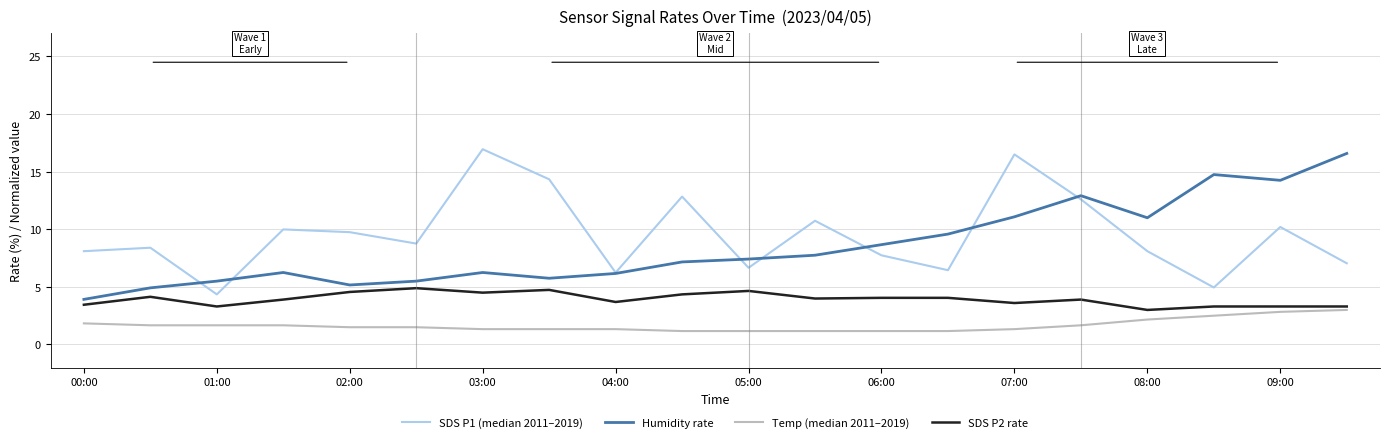

What is the sum of all SDS P2 rate values?

78.7